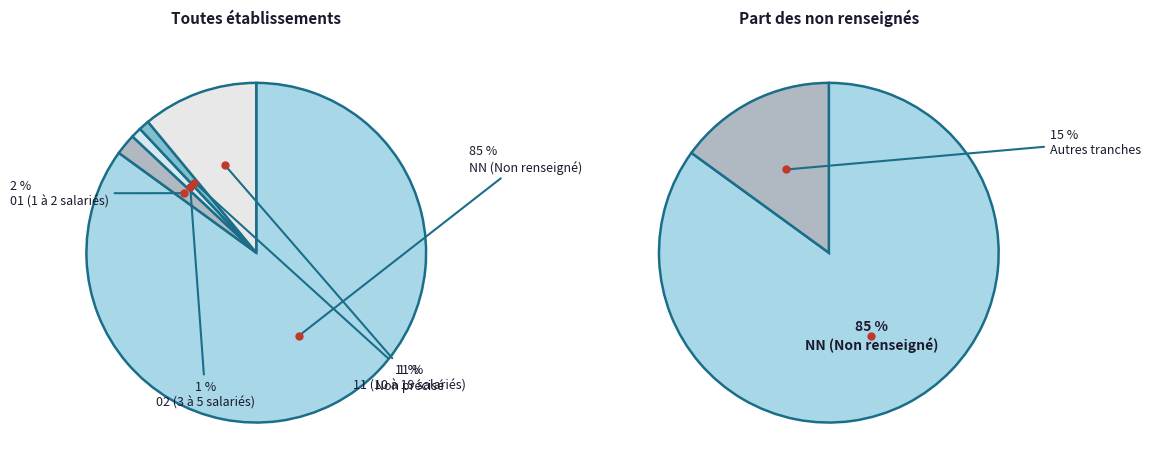

Which slice is the smallest?

02